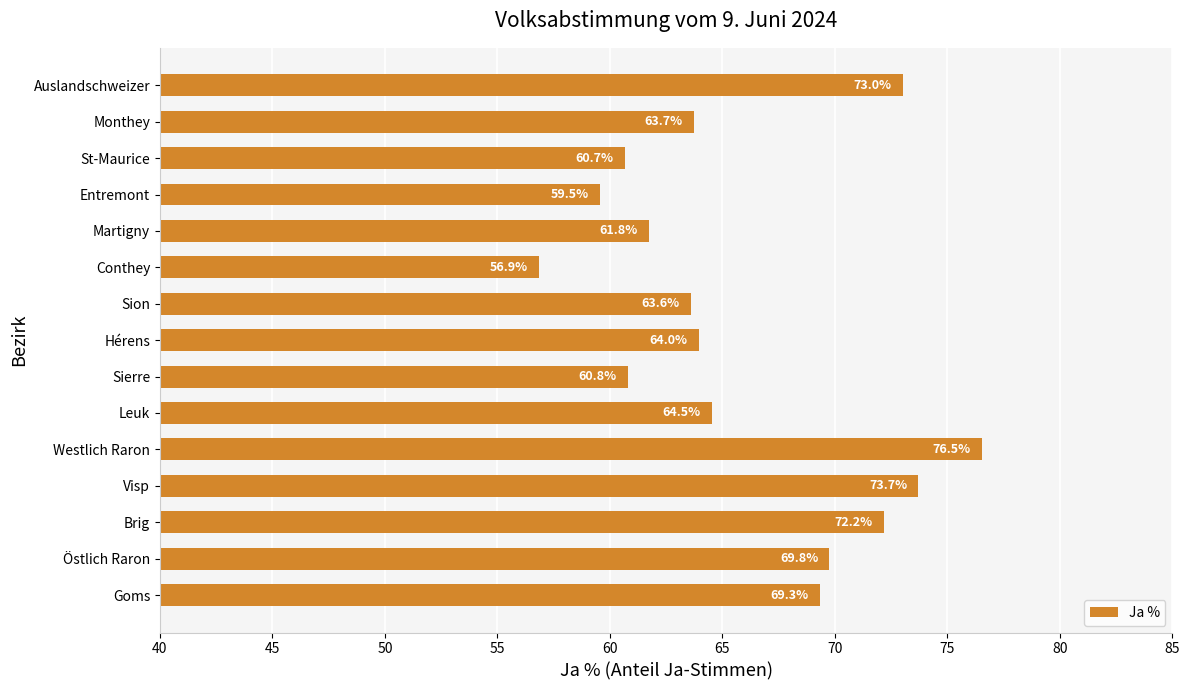

What is the smallest value displayed?

56.9